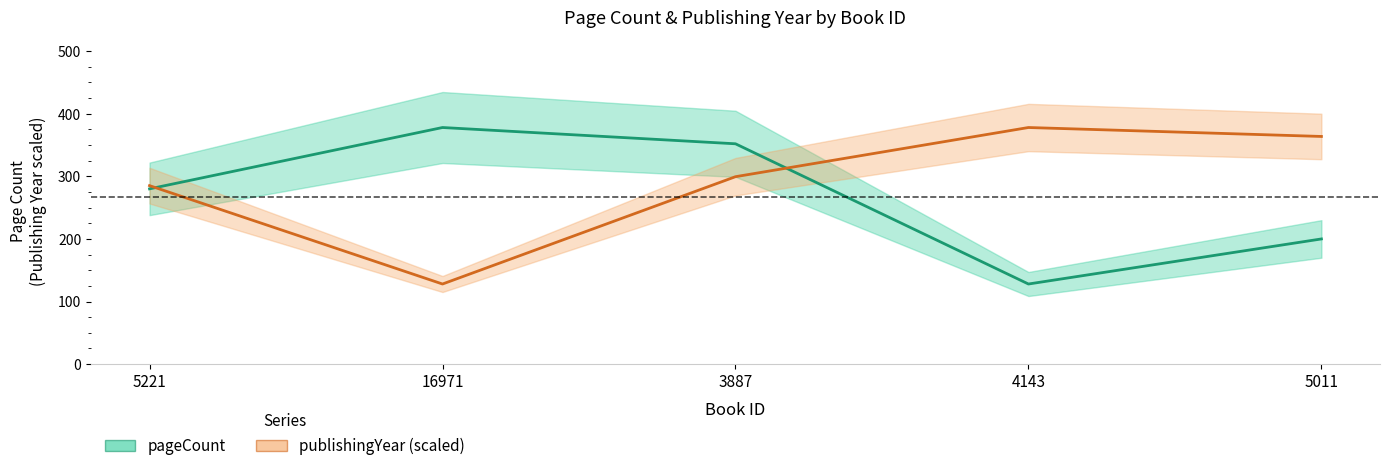

What is the difference between the maximum and minimum values in the publishingYear (scaled) series?

250.0